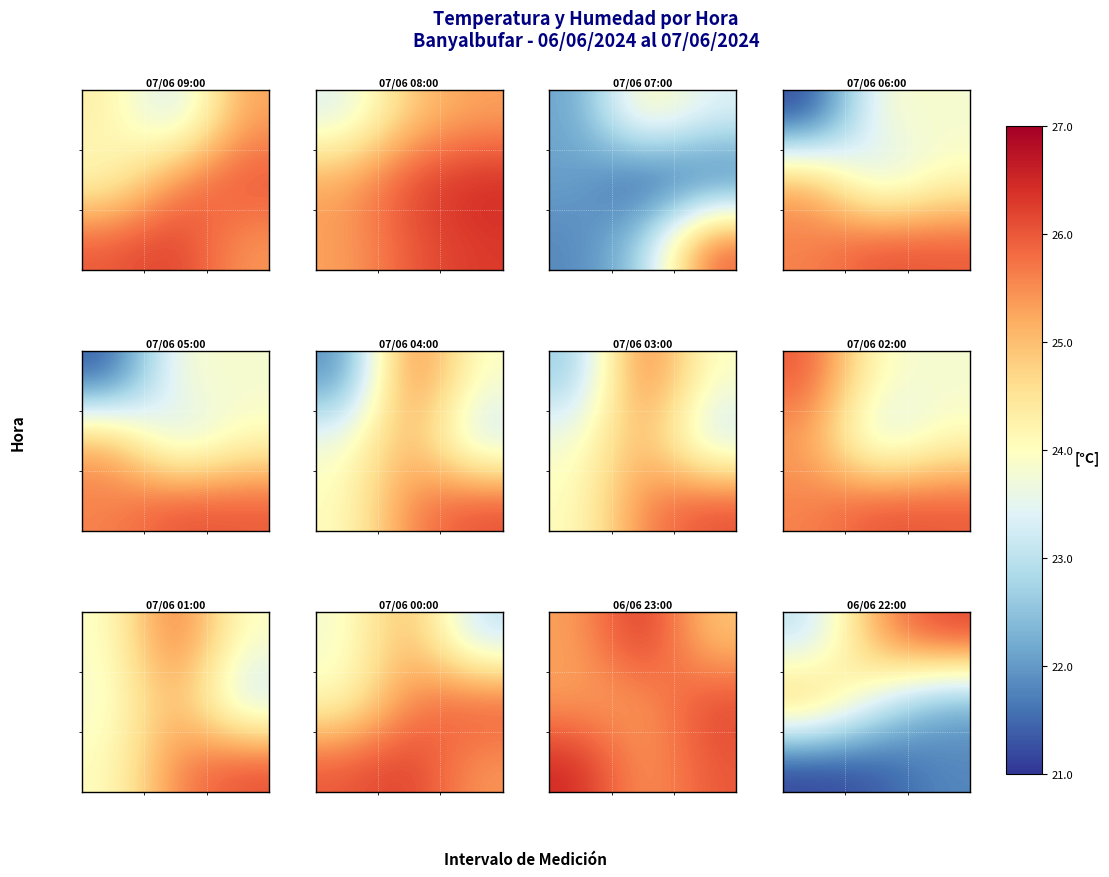

What is the greatest value displayed?

26.2